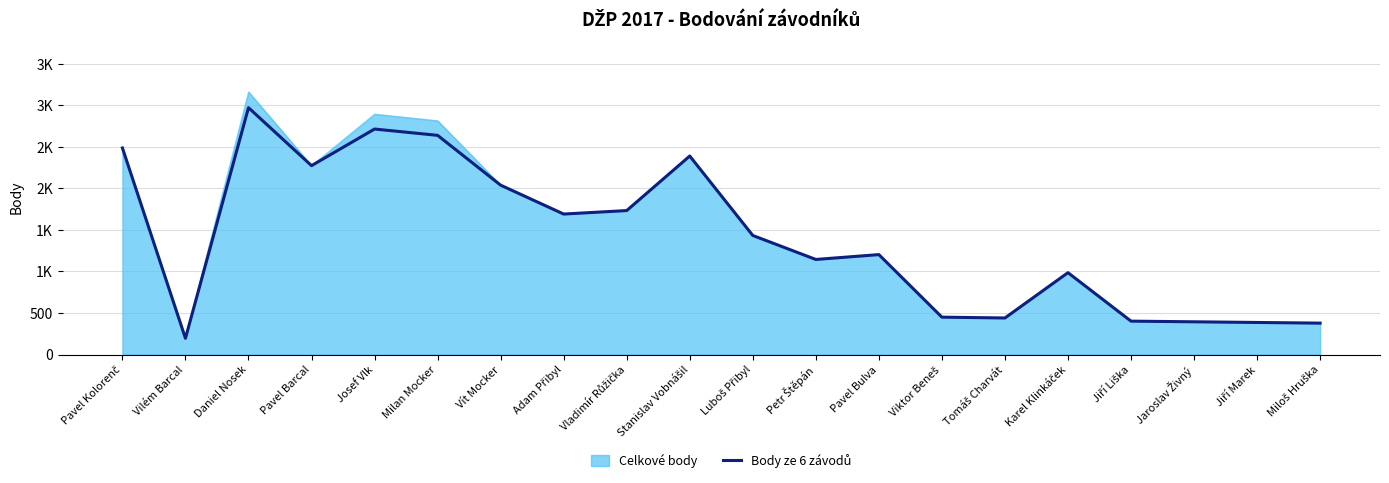

What is the label of the 2nd point from the right?

Jiří Marek